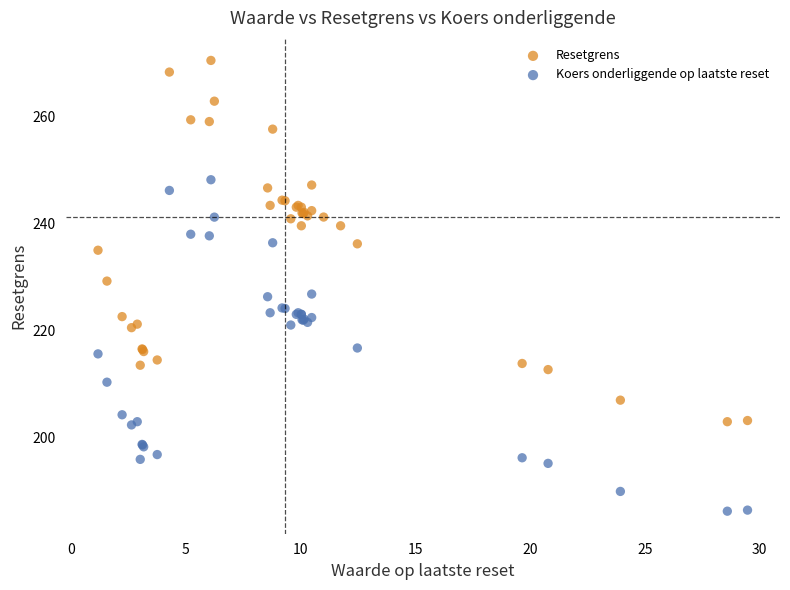

Which series contains the highest Y value?

Resetgrens